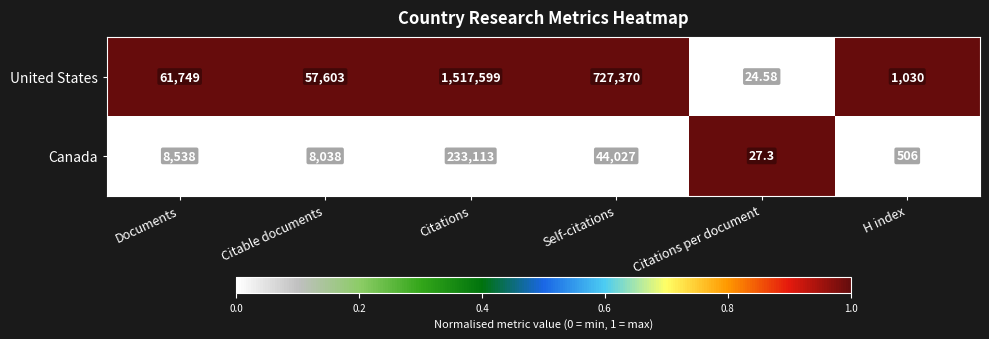

At Citations per document, list the series in order from smallest to largest.

United States, Canada